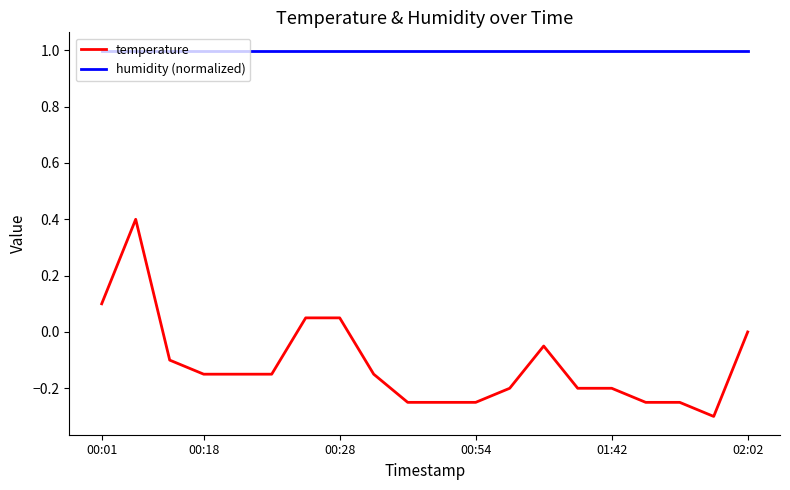

What is the maximum value shown in the chart?

1.0